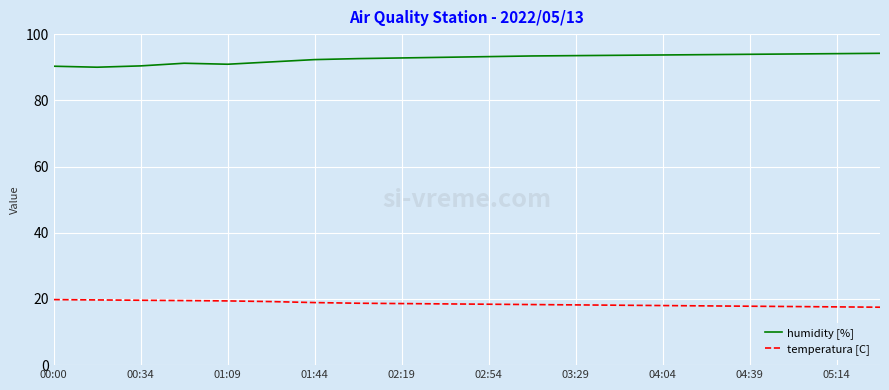

What is the difference between the maximum and minimum values in the humidity [%] series?

4.2